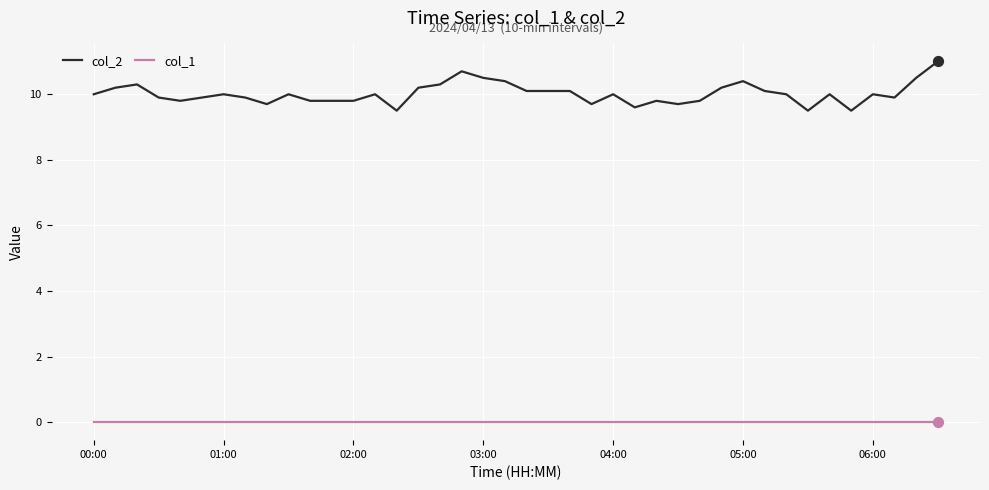

Which series has the widest spread of values?

col_2